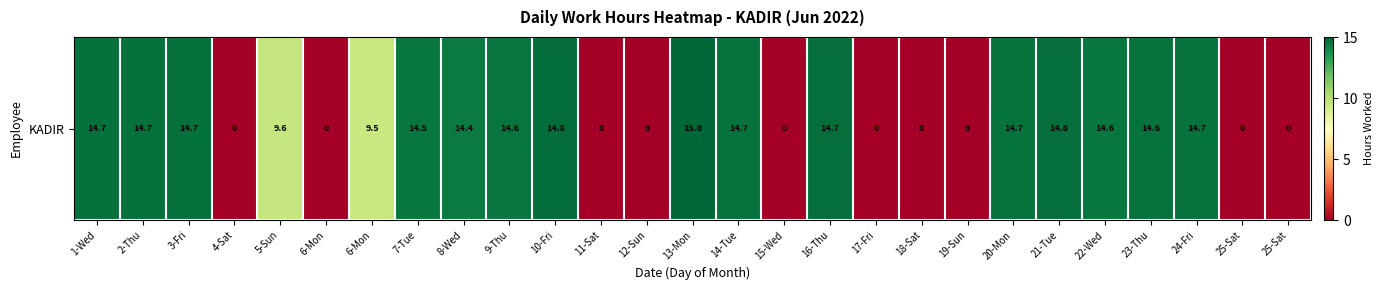

Reading right to left, extract all data points from this chart.

25-Sat=0.0	25-Sat=0.0	24-Fri=14.7	23-Thu=14.6	22-Wed=14.6	21-Tue=14.8	20-Mon=14.7	19-Sun=0.0	18-Sat=0.0	17-Fri=0.0	16-Thu=14.7	15-Wed=0.0	14-Tue=14.7	13-Mon=15.0	12-Sun=0.0	11-Sat=0.0	10-Fri=14.8	9-Thu=14.6	8-Wed=14.4	7-Tue=14.5	6-Mon=9.5	6-Mon=0.0	5-Sun=9.6	4-Sat=0.0	3-Fri=14.7	2-Thu=14.7	1-Wed=14.7